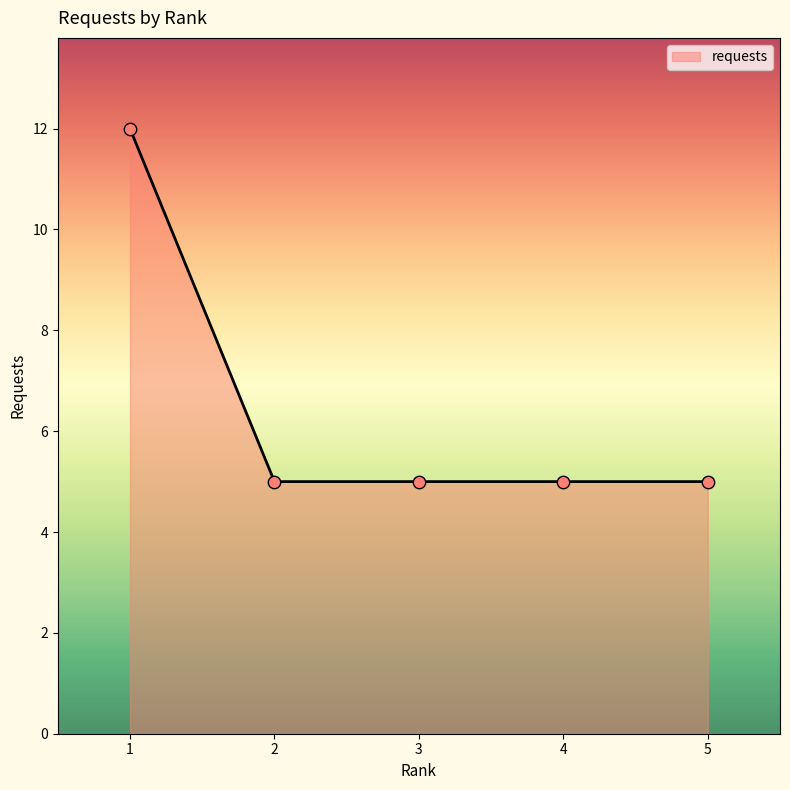

Between 1 and 3, which is larger?

1